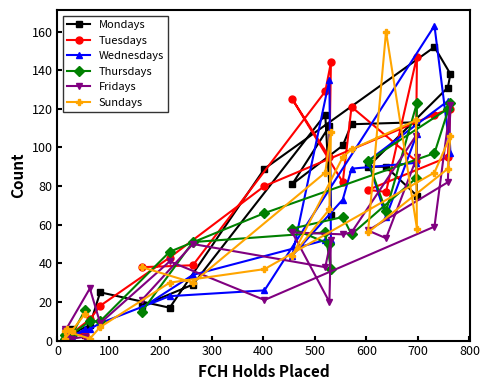

What is the difference between the second highest and minimum values in the Wednesdays series?

134